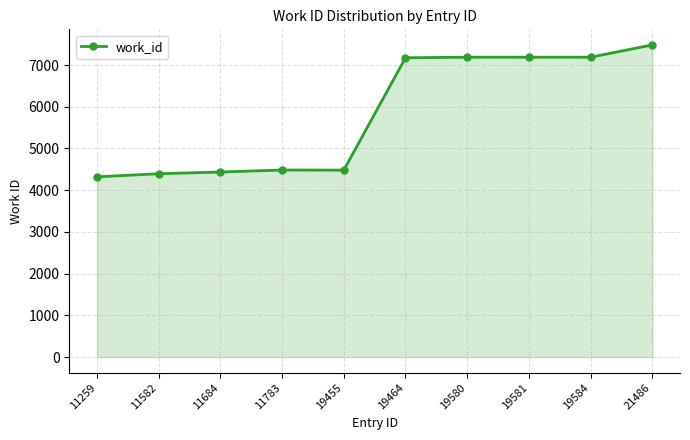

Which label corresponds to the smallest value in the chart?

11259